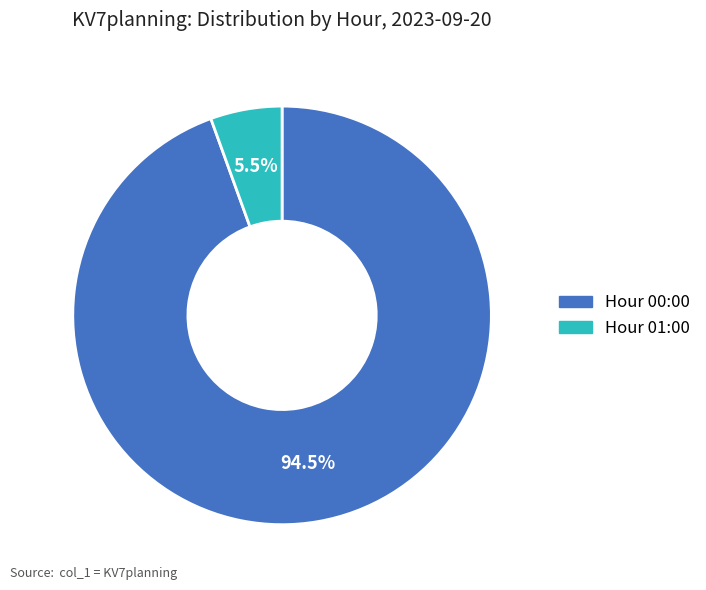

Is there any slice that represents more than half of the pie?

Yes